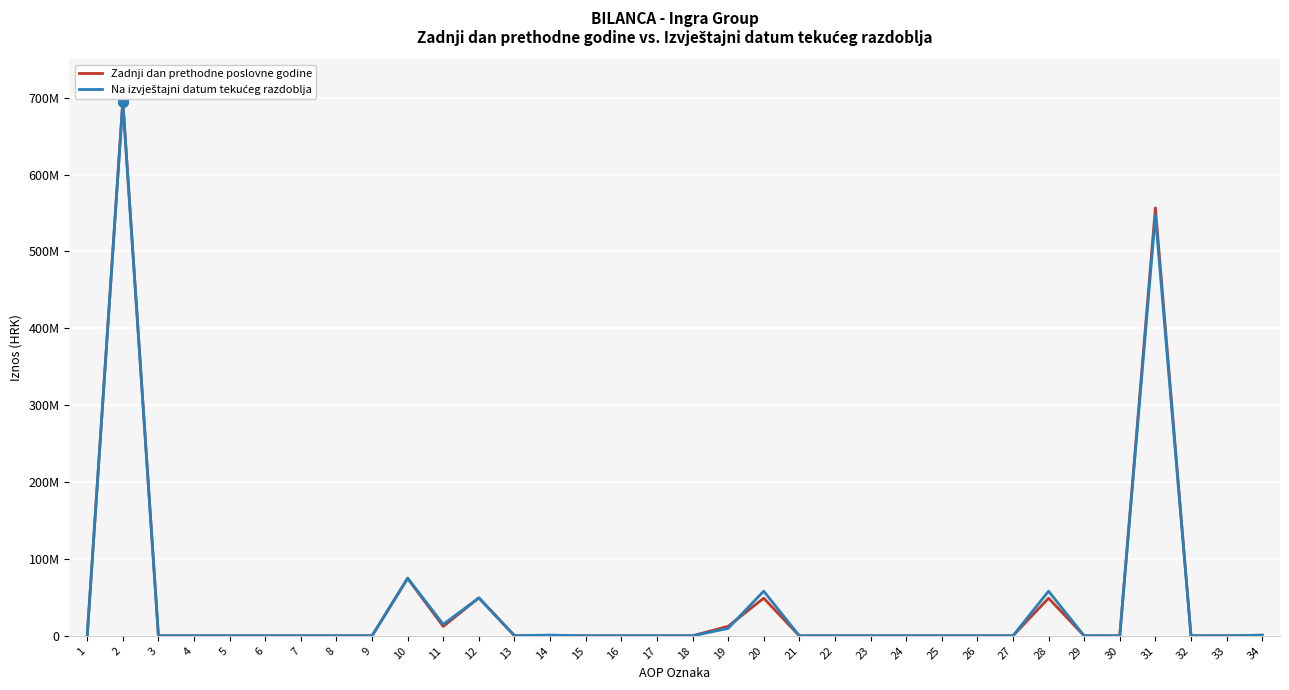

Between which two adjacent categories do Na izvještajni datum tekućeg razdoblja and Zadnji dan prethodne poslovne godine first intersect?

11 and 12